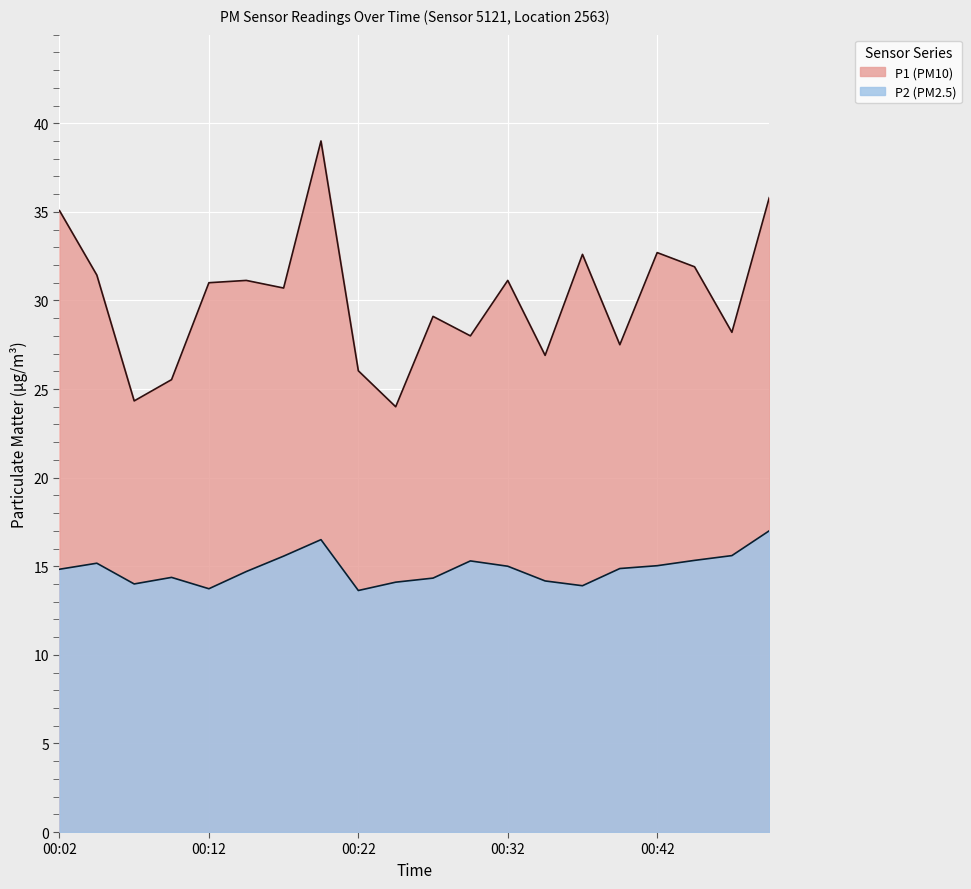

Reading left to right, list all the values displayed in this chart.

P1: 35.1	31.4	24.3	25.5	31.0	31.1	30.7	39.0	26.0	24.0	29.1	28.0	31.1	26.9	32.6	27.5	32.7	31.9	28.2	35.8
P2: 14.8	15.2	14.0	14.4	13.7	14.7	15.6	16.5	13.6	14.1	14.3	15.3	15.0	14.2	13.9	14.9	15.0	15.3	15.6	17.0